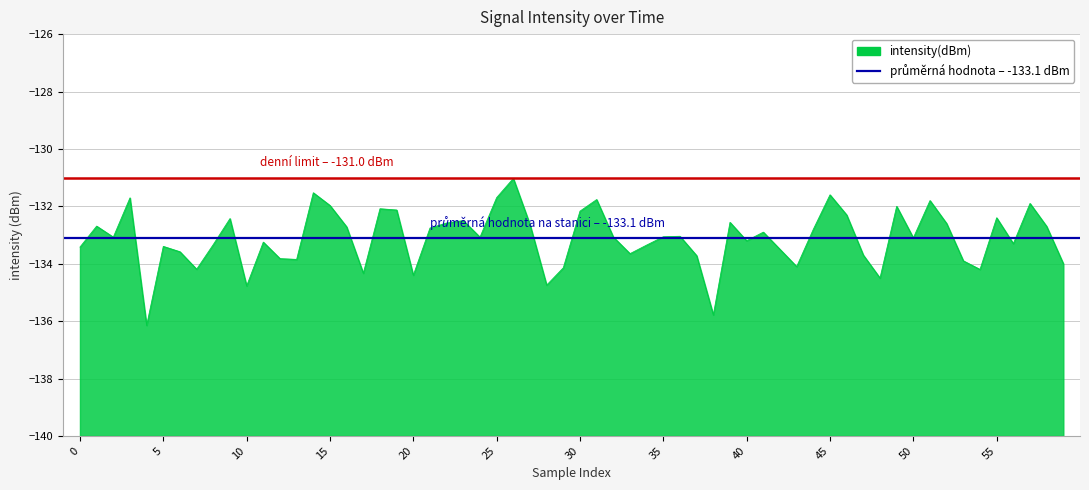

What is the value of the průměrná hodnota – -133.1 dBm point at the 1st from the left?

-133.1